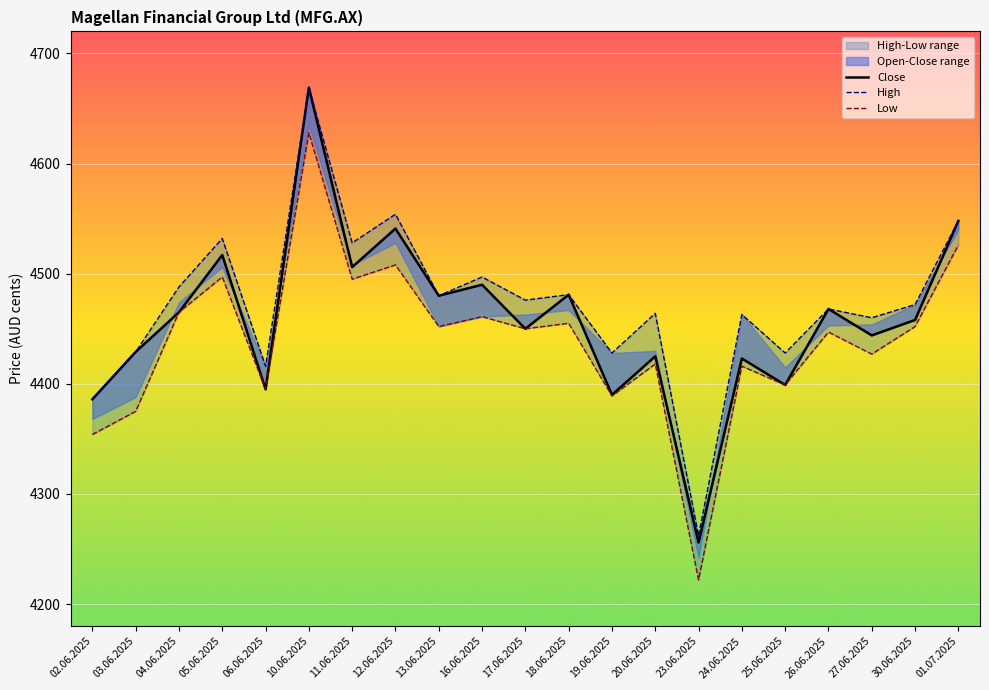

Rank the series at 03.06.2025 from lowest to highest value.

Low, Close, High